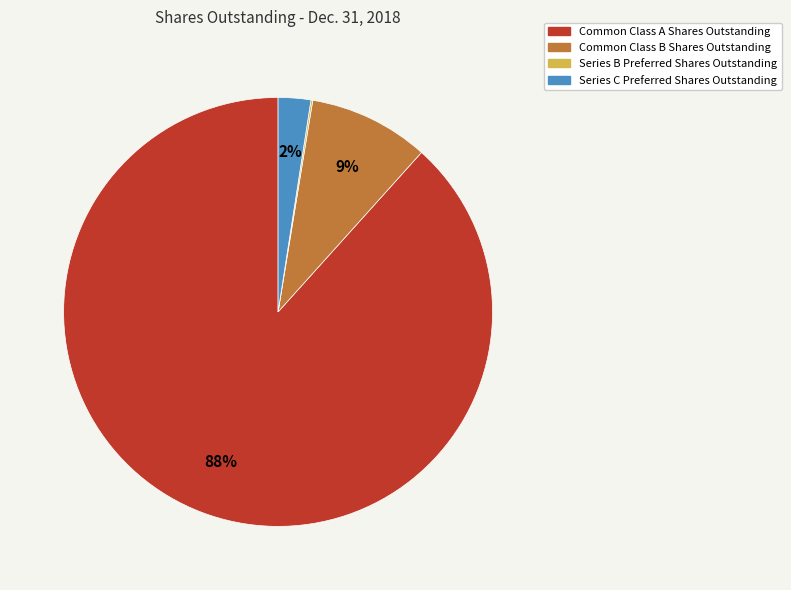

Between Series C Preferred Shares Outstanding and Common Class A Shares Outstanding, which is larger?

Common Class A Shares Outstanding